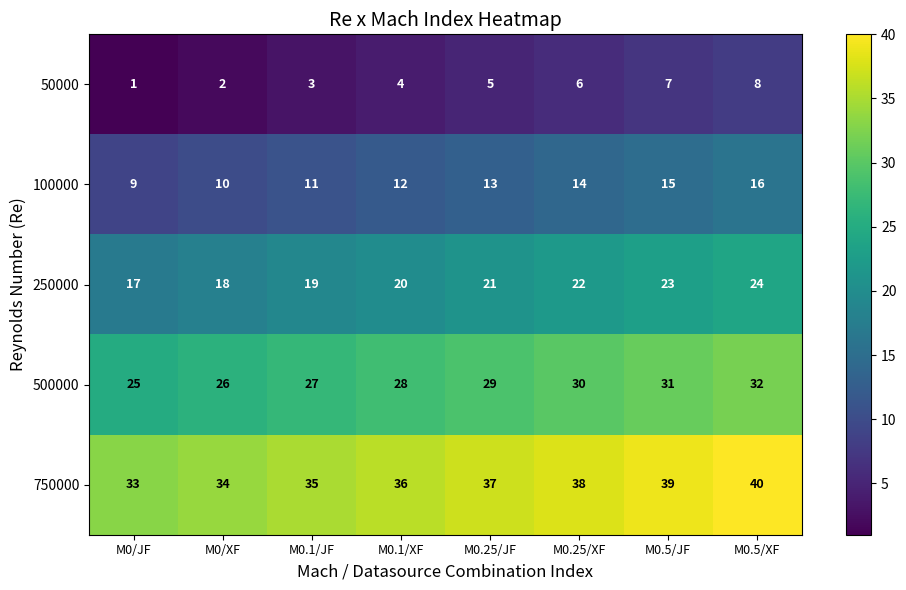

Is it true that 250000 equals 38 at M0.5/XF?

False